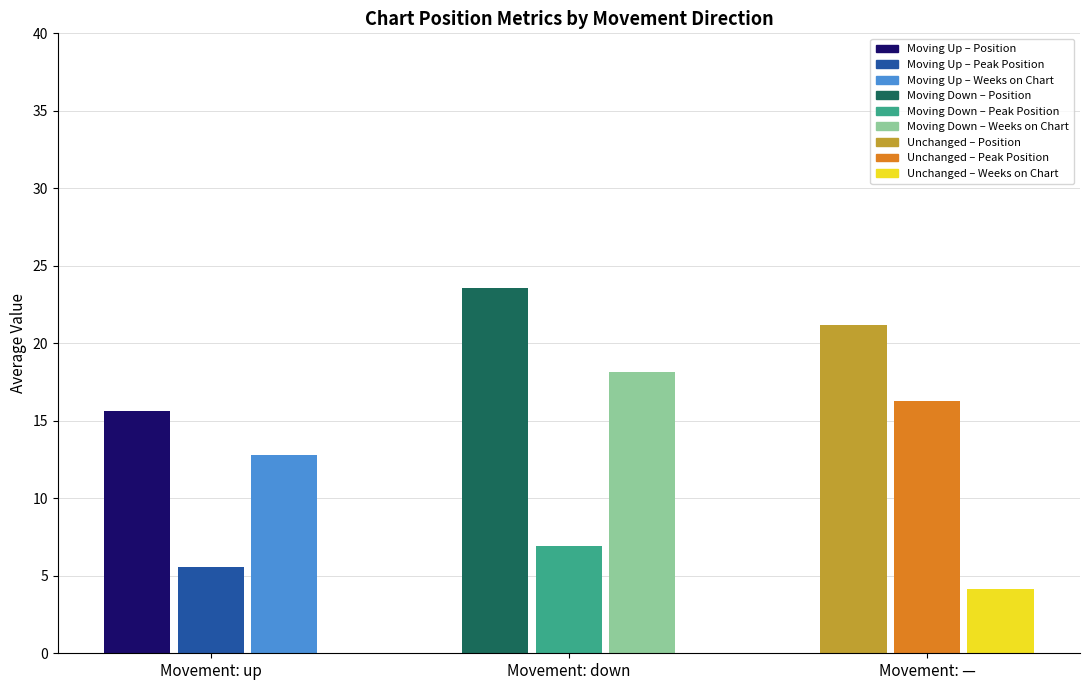

True or false: up has a value of 24.5 at Position.

False